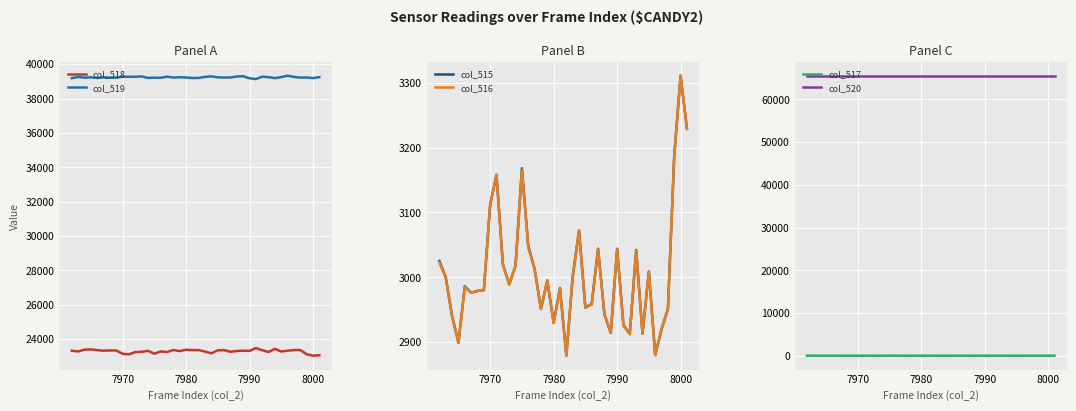

Is this an area chart (filled region under the line)?

No